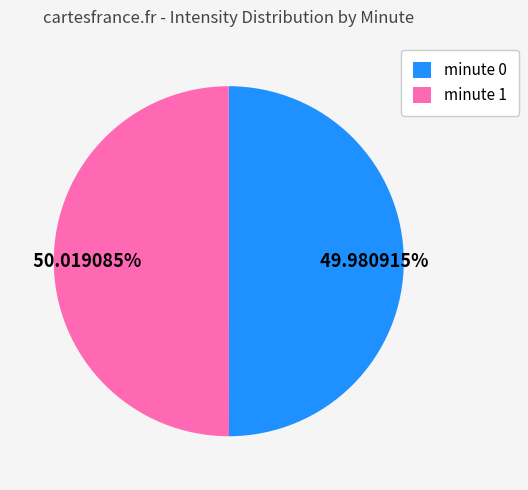

What is the ratio of the value at minute 0 to the value at minute 1?

1.0